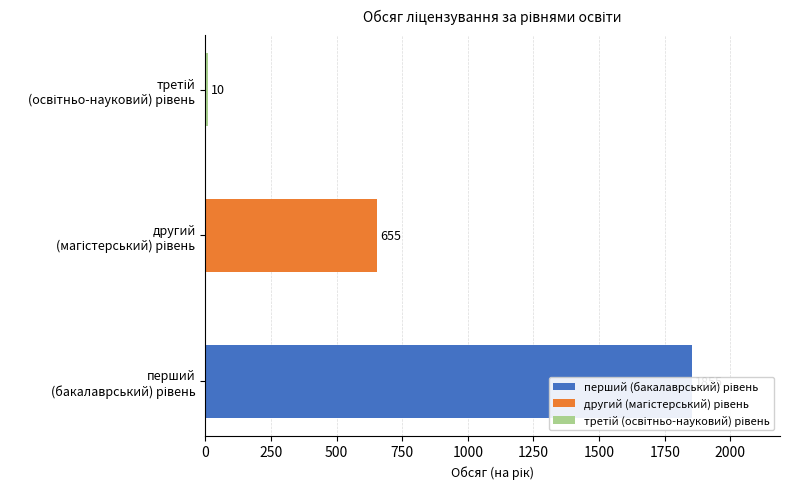

Is it true that the value at перший (бакалаврський) рівень is 1183?

False